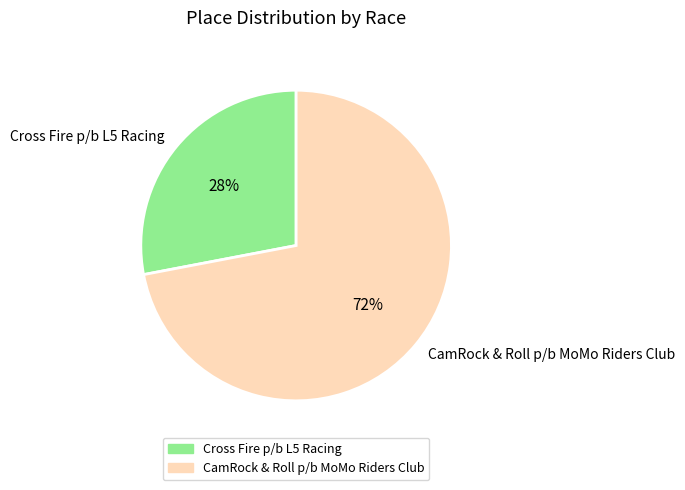

Is it true that CamRock & Roll p/b MoMo Riders Club is 79% of the pie?

False